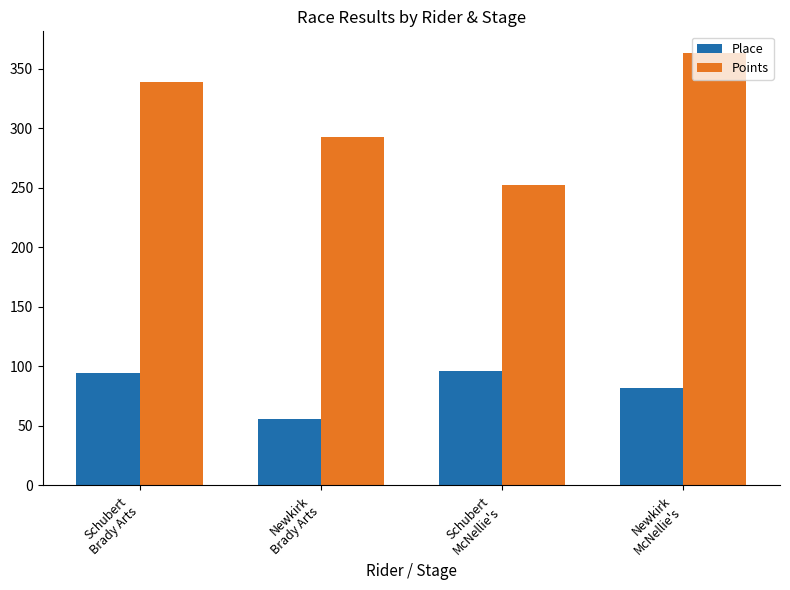

What value does the Place series have at Newkirk
McNellie's?

82.0